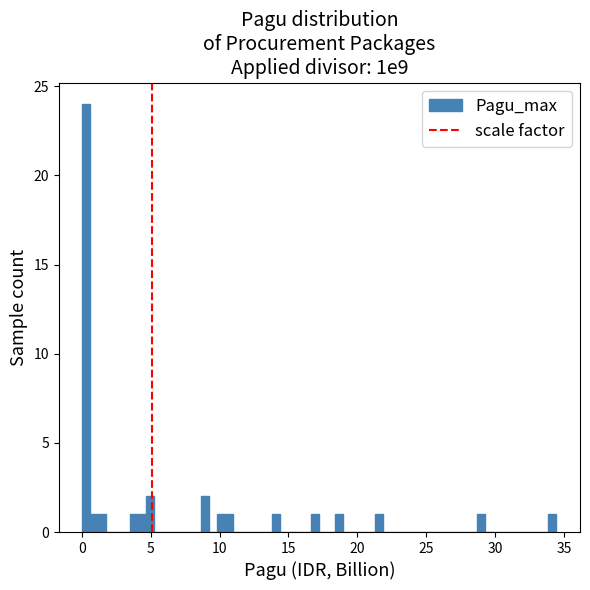

Around what value on the x-axis is the tallest bar? Give the approximate position of its centre, as read against the axis.

0.5